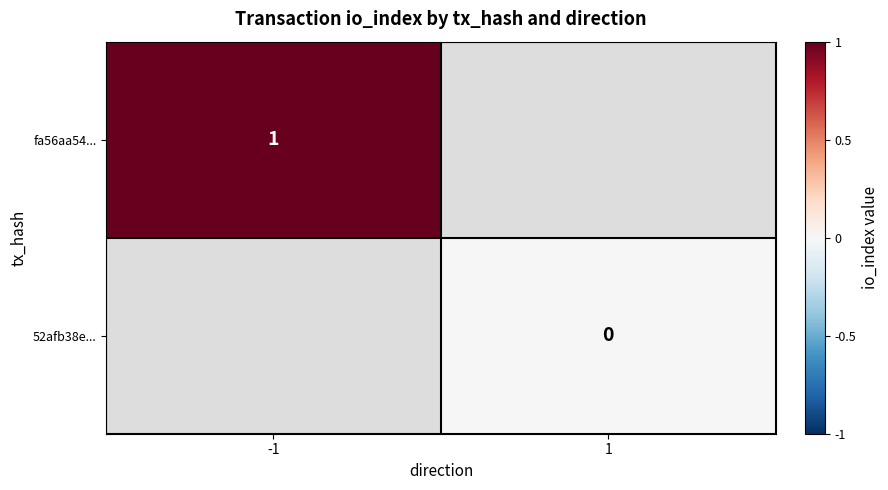

The fa56aa54... series shows 1 at -1. True or false?

True